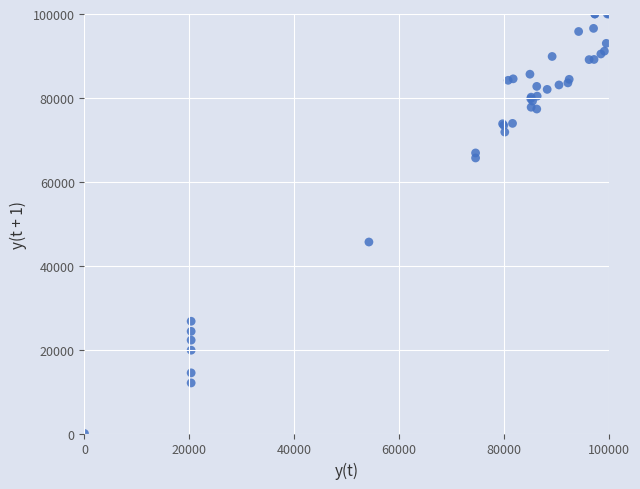

What Y value in the scatter plot is closest to 50000?

45647.1